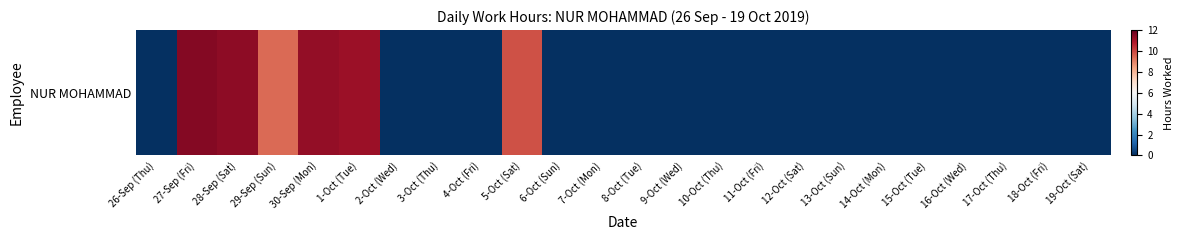

What is the difference between the maximum and minimum values?

11.5